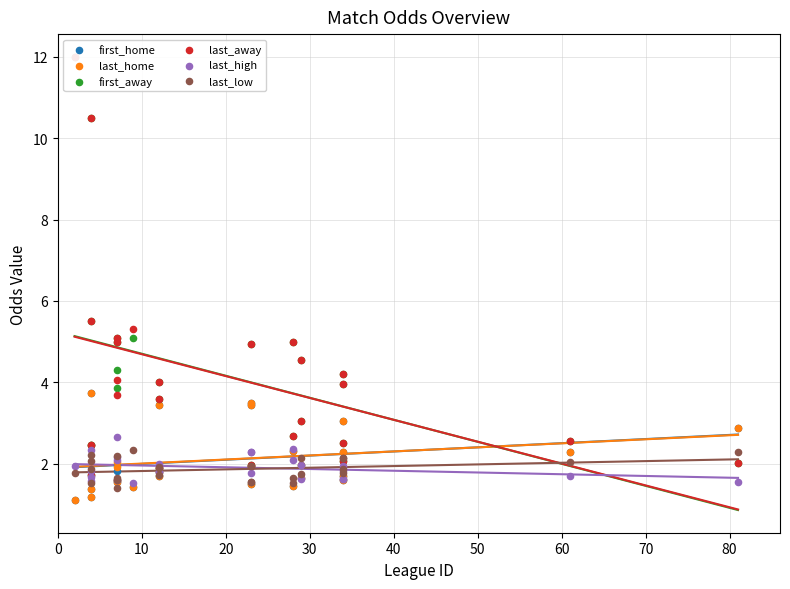

Which series contains the highest Y value?

first_away